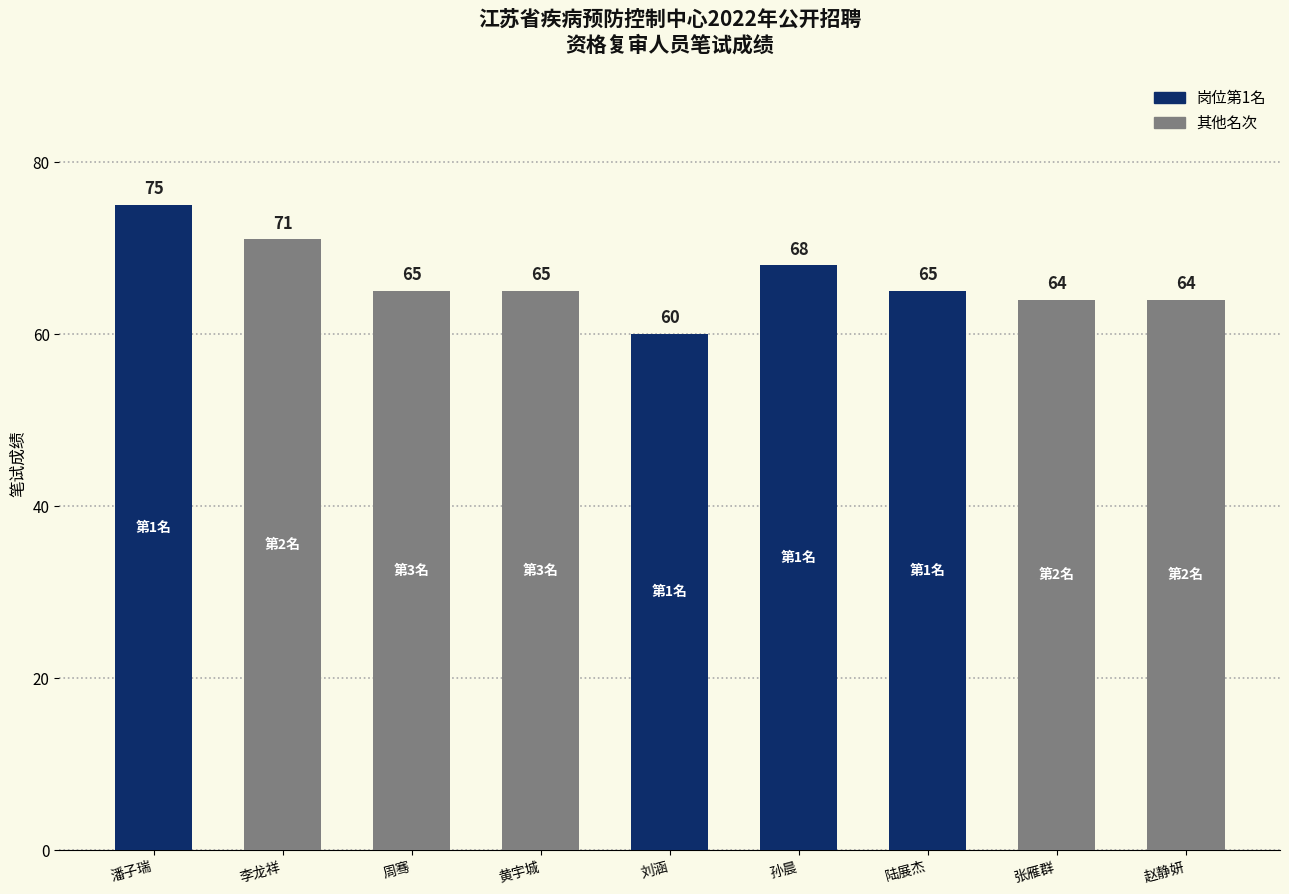

What is the change in value from 潘子瑞 to 刘涵?

-15